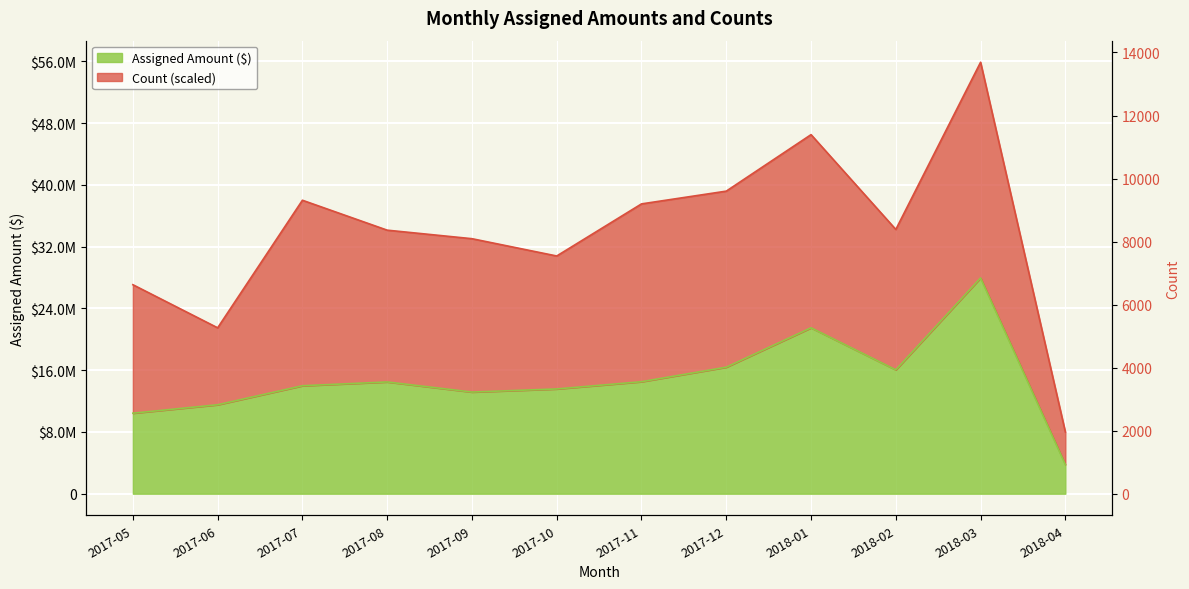

What is the sum of all values?

177247504.1